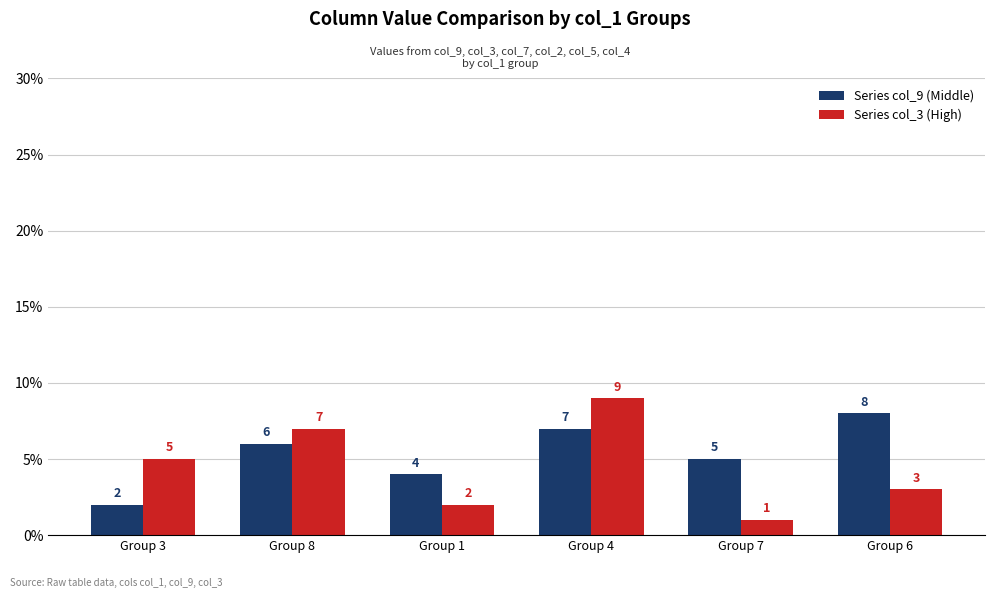

Reading left to right, extract all data points from this chart.

Series col_9 (Middle): Group 3=2	Group 8=6	Group 1=4	Group 4=7	Group 7=5	Group 6=8
Series col_3 (High): Group 3=5	Group 8=7	Group 1=2	Group 4=9	Group 7=1	Group 6=3